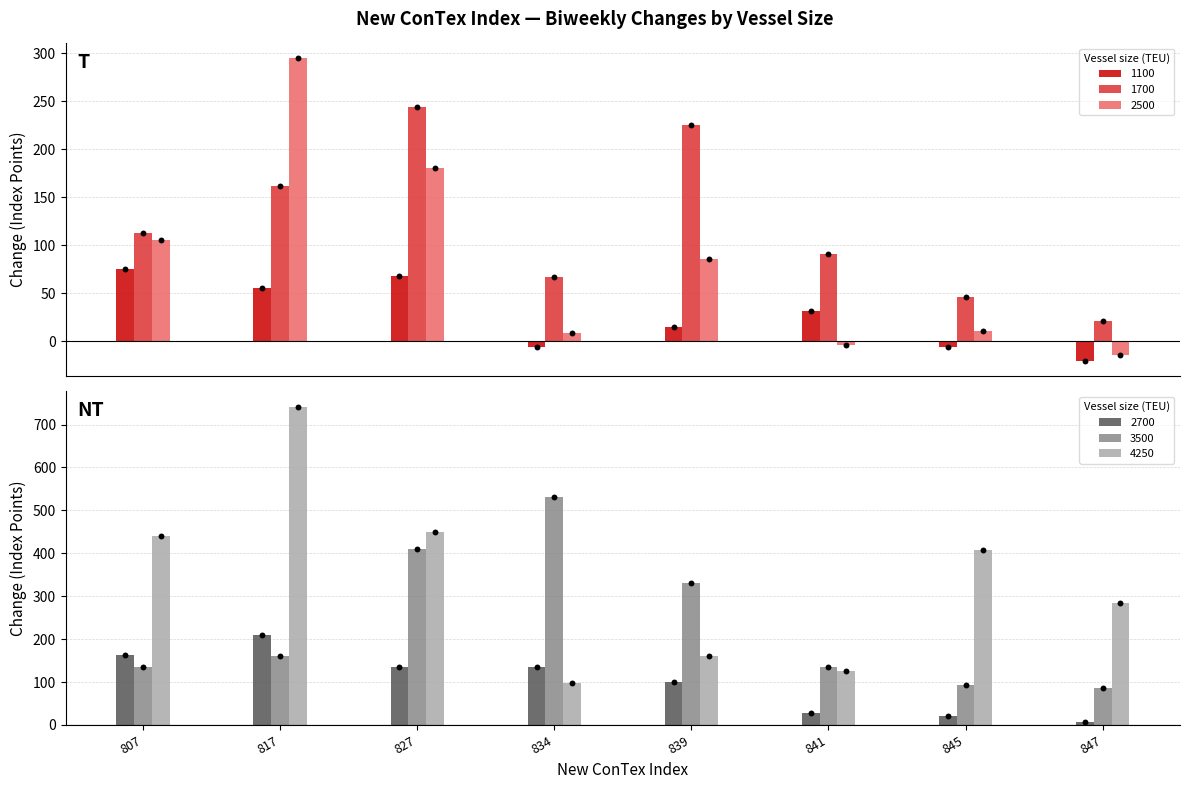

Which series has the largest total across all categories?

4250